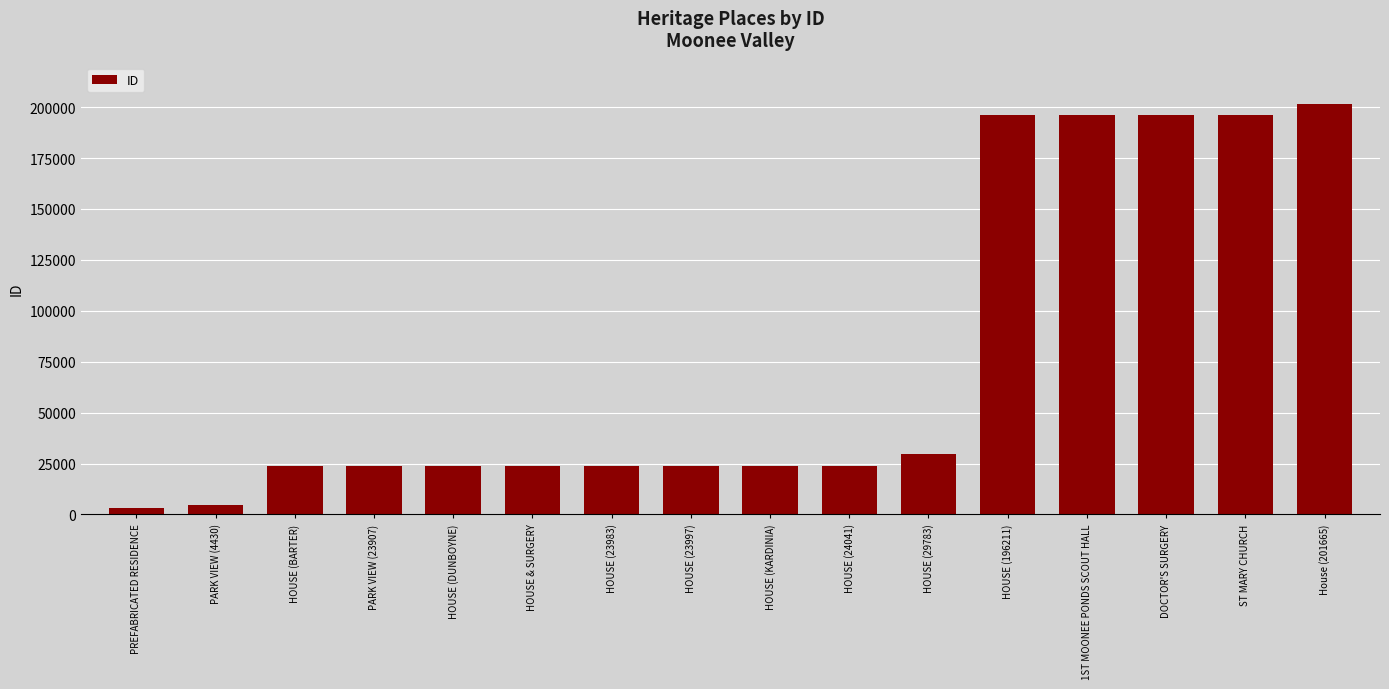

The chart shows a value of 37327 at HOUSE (24041). True or false?

False